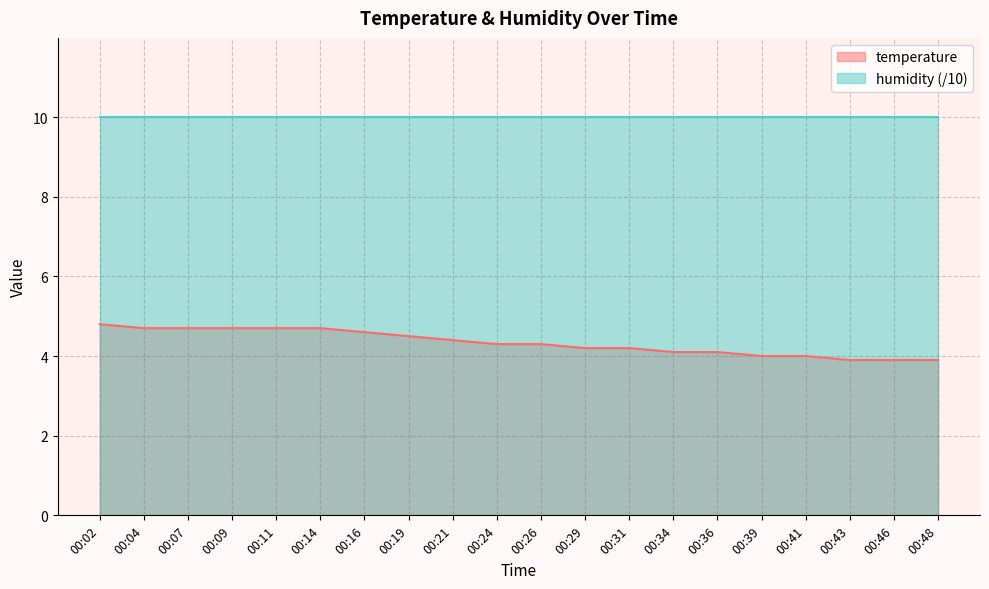

Reading right to left, extract all data points from this chart.

3.9	3.9	3.9	4.0	4.0	4.1	4.1	4.2	4.2	4.3	4.3	4.4	4.5	4.6	4.7	4.7	4.7	4.7	4.7	4.8